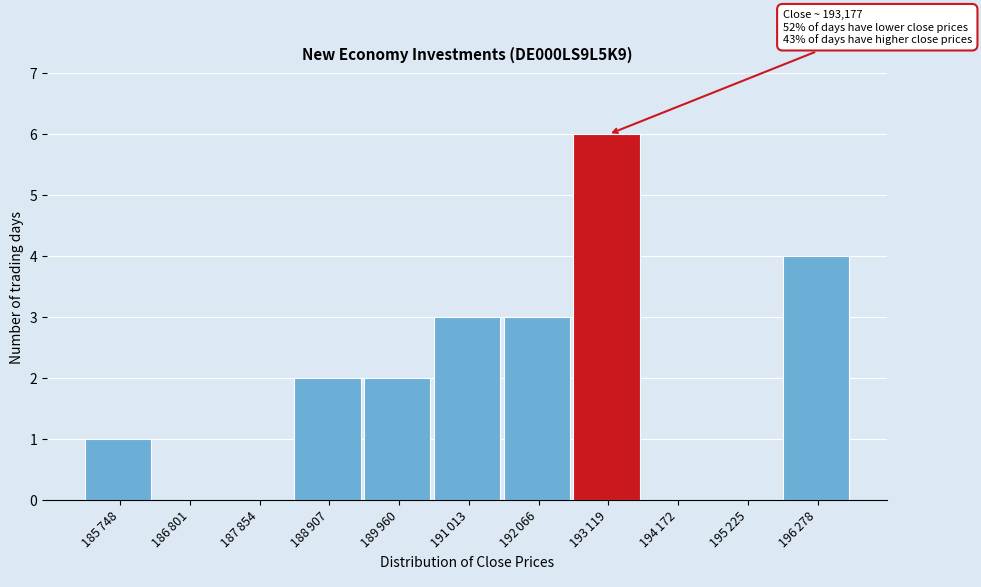

What is the maximum value shown in the chart?

6